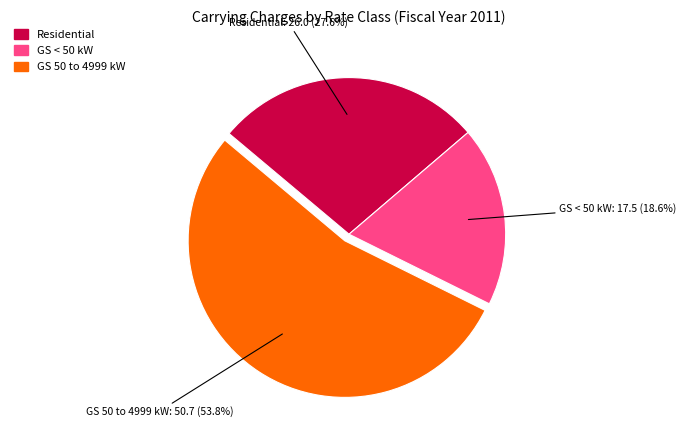

To the nearest percent, what is the difference between the largest and smallest slice percentages?

35%